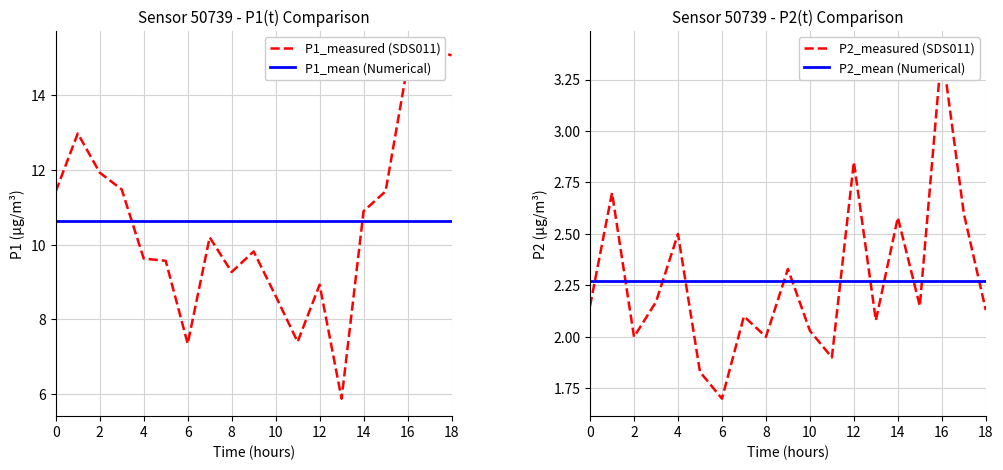

At which category does P1 reach its first local peak?

01:00